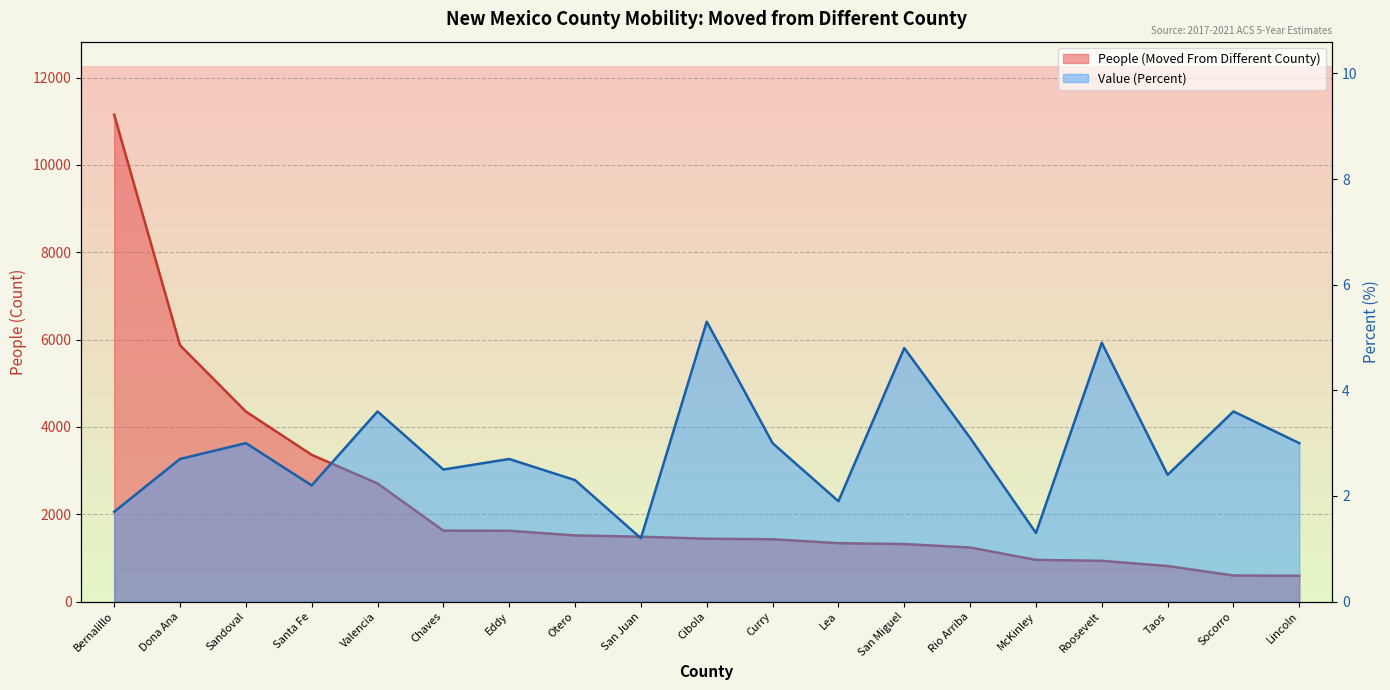

How many data points does each series have?

19